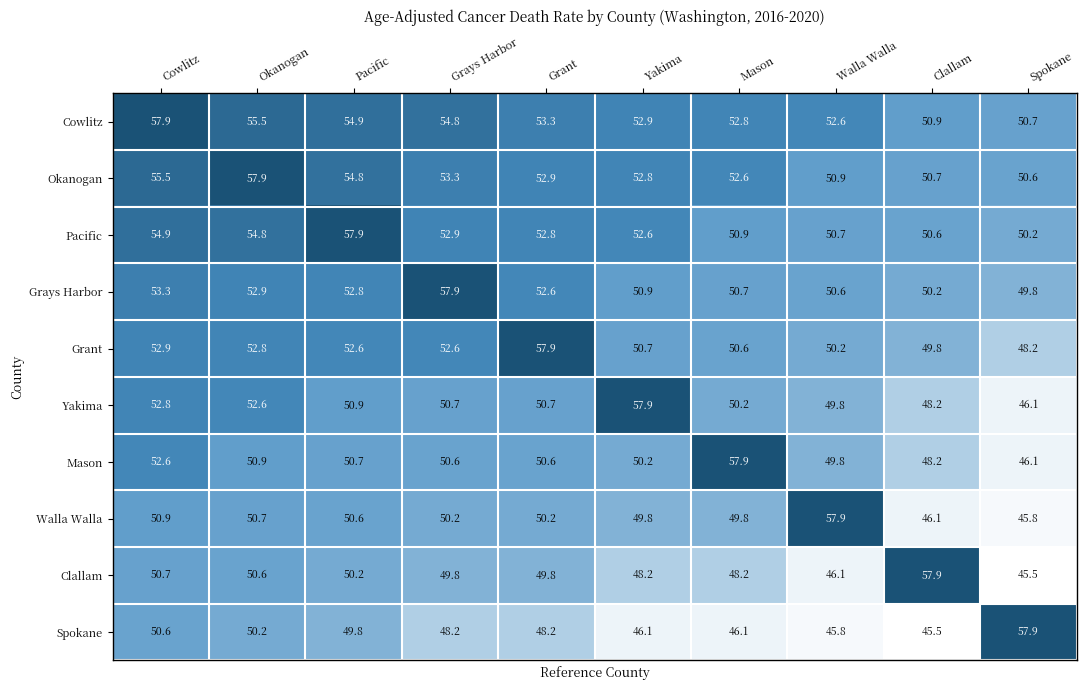

Rank the categories by Cowlitz value from lowest to highest.

Spokane, Clallam, Walla Walla, Mason, Yakima, Grant, Grays Harbor, Pacific, Okanogan, Cowlitz